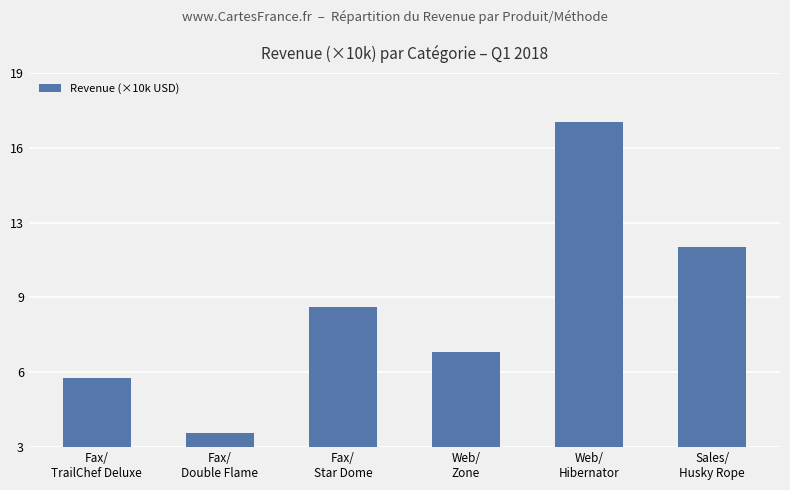

Reading left to right, extract all data points from this chart.

Fax/
TrailChef Deluxe=6.0	Fax/
Double Flame=3.6	Fax/
Star Dome=9.0	Web/
Zone=7.1	Web/
Hibernator=16.9	Sales/
Husky Rope=11.6